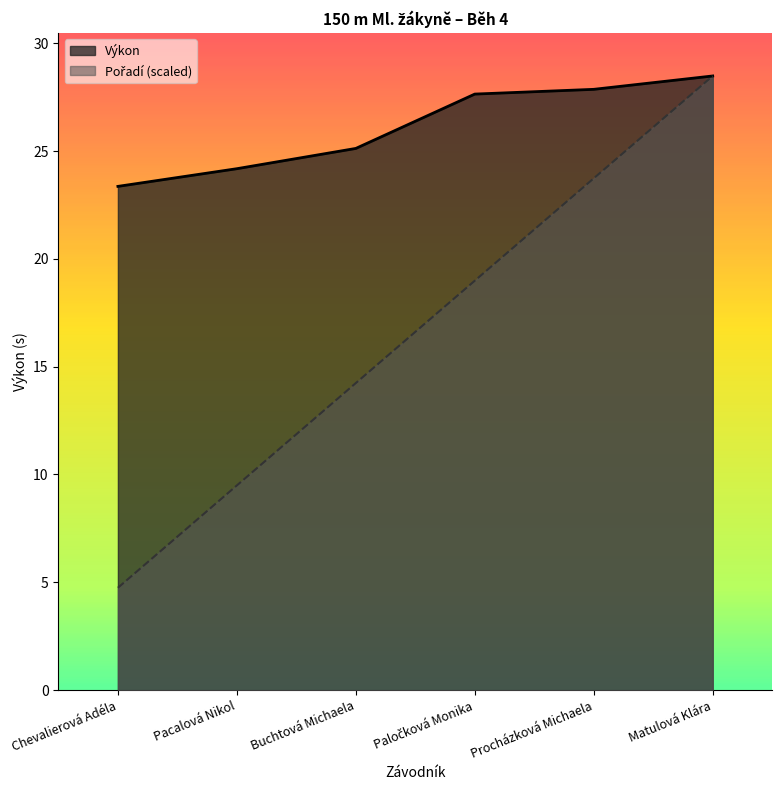

Which category has the highest value in the Pořadí series?

Matulová Klára